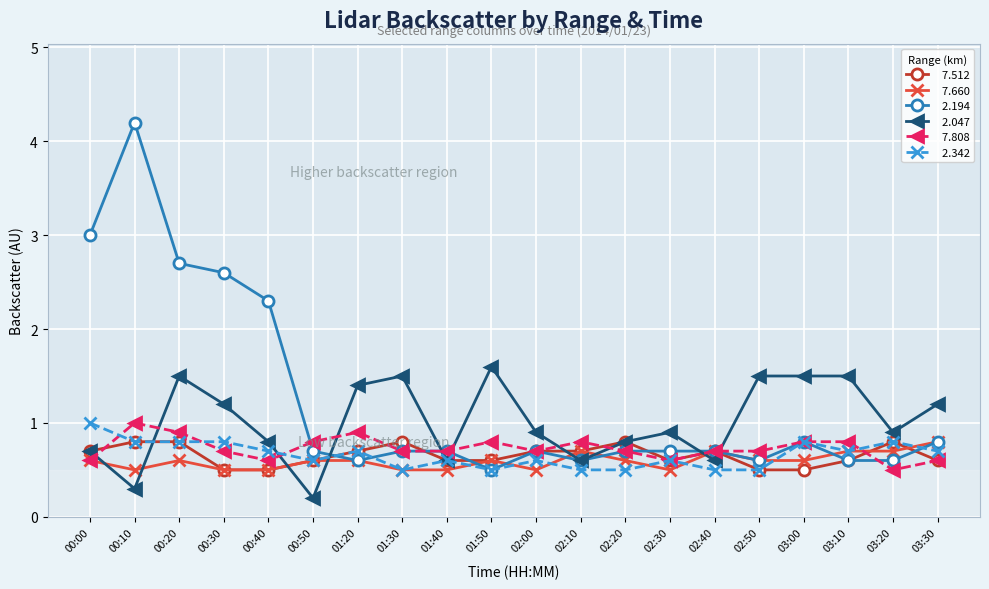

What position from the left is 02:40?

15